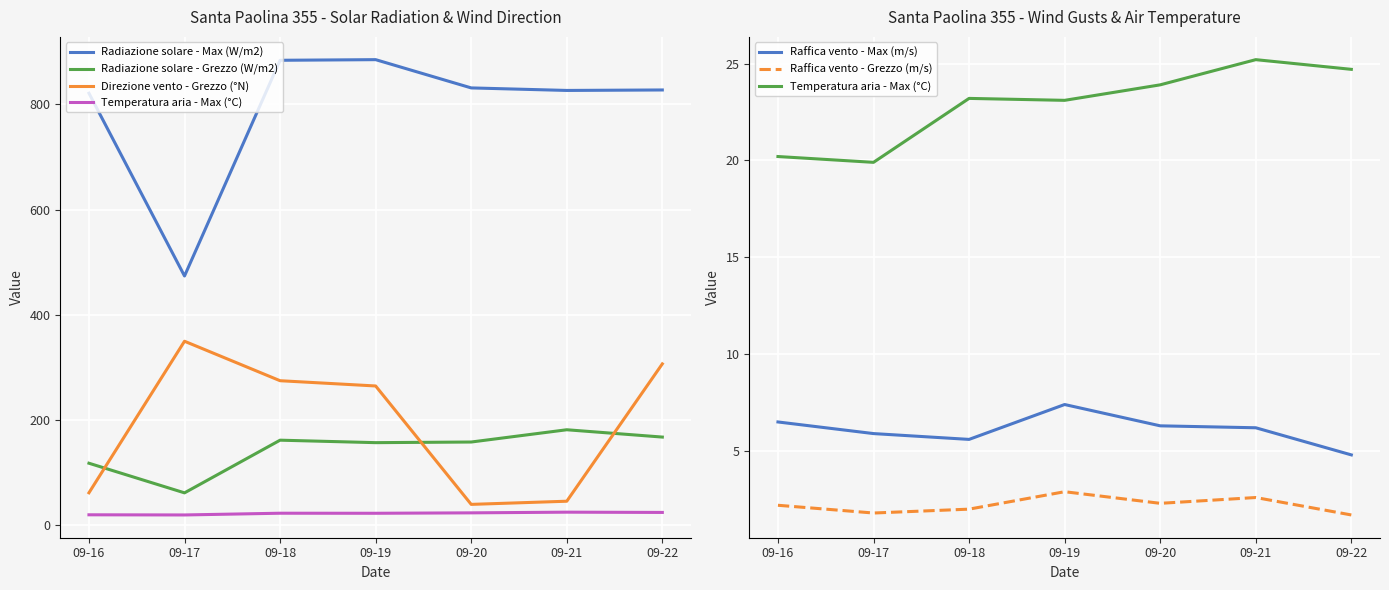

Which series has the widest spread of values?

Radiazione solare - Max (W/m2)